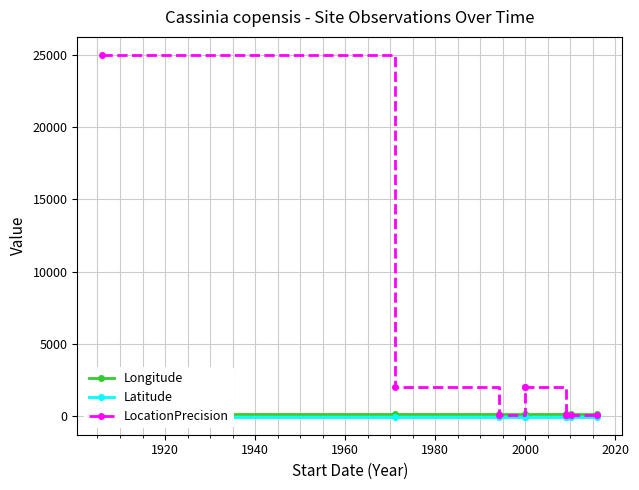

The LocationPrecision series shows 62.3 at 2020. True or false?

False